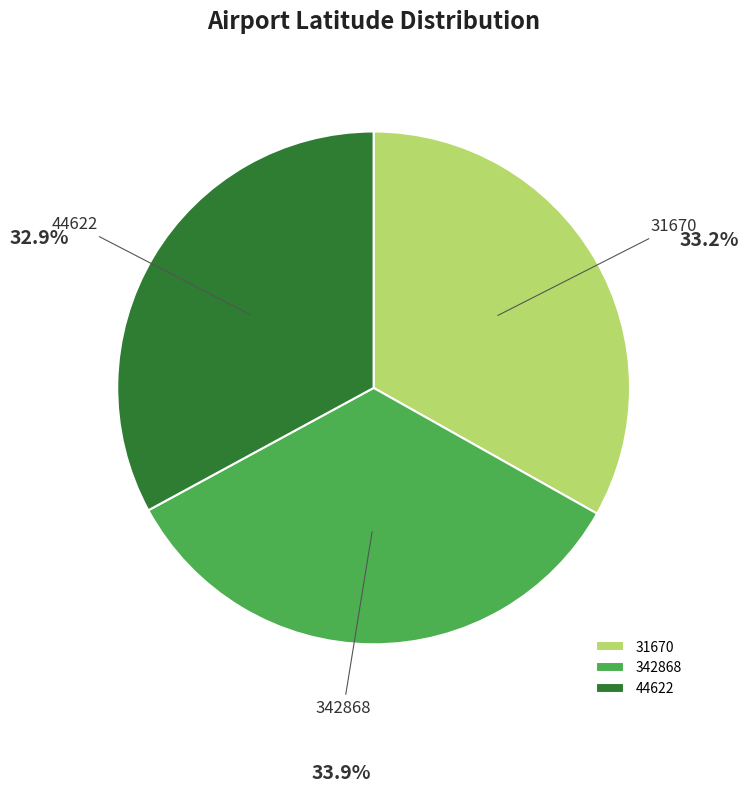

Count the number of slices in the pie.

3